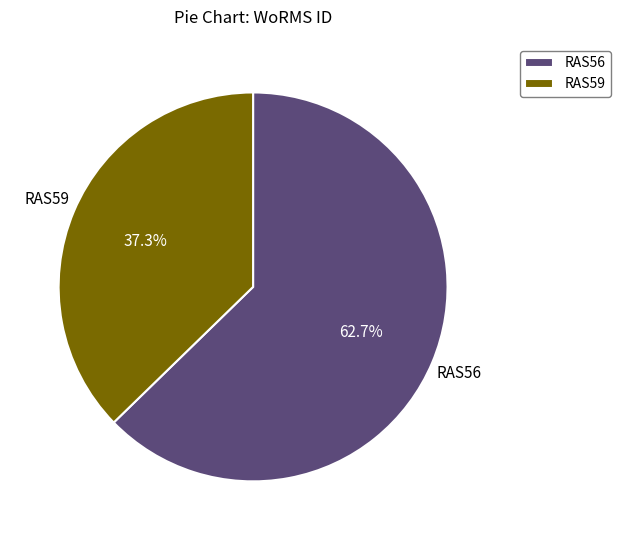

How many segments does this pie chart have?

2